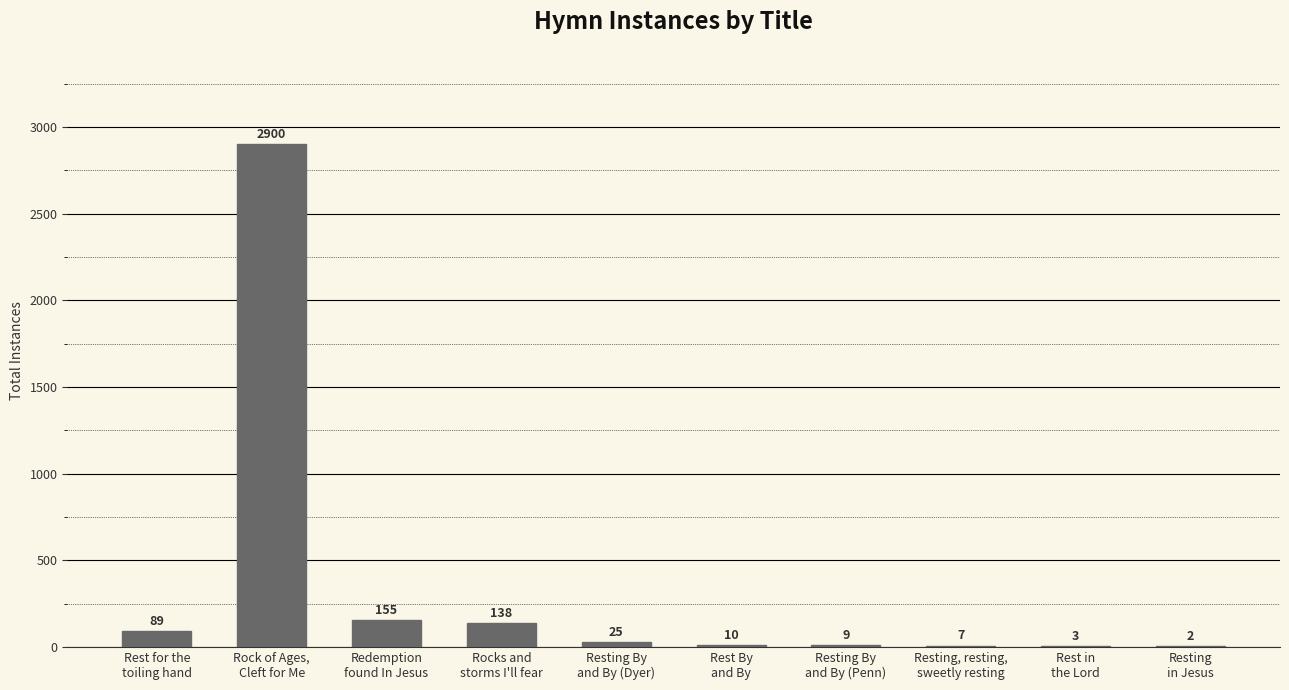

What is the difference between the values at Rocks and
storms I'll fear and Resting
in Jesus?

136